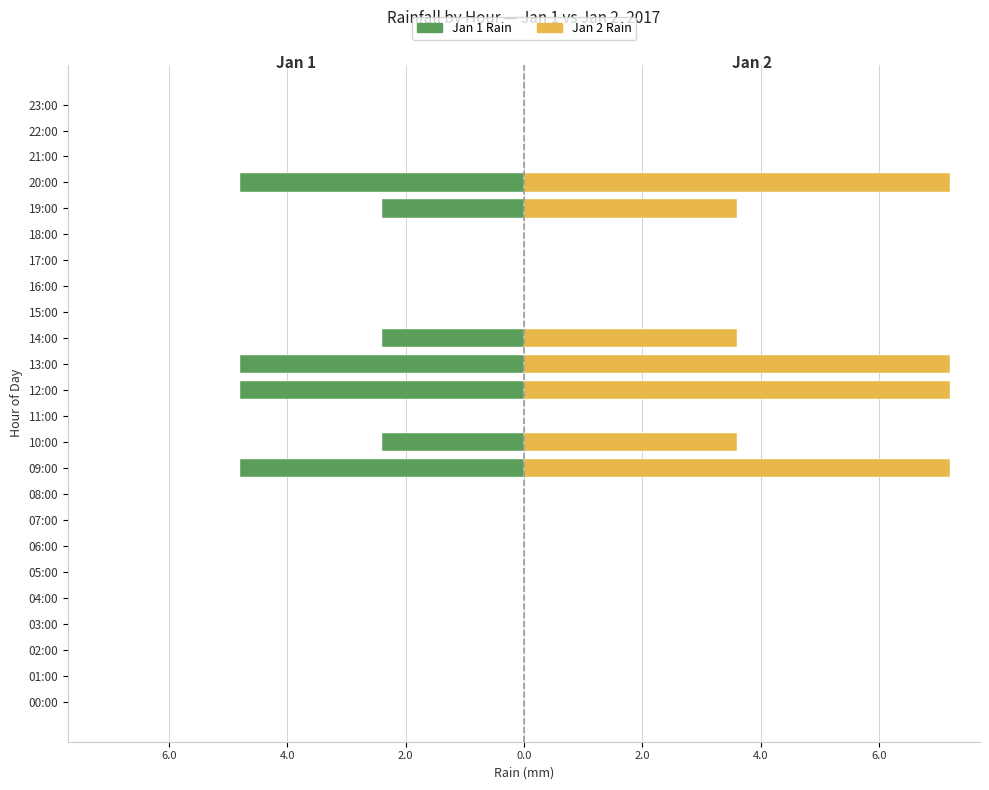

True or false: Rain Jan 2 has a value of 3.6 at 10:00.

True